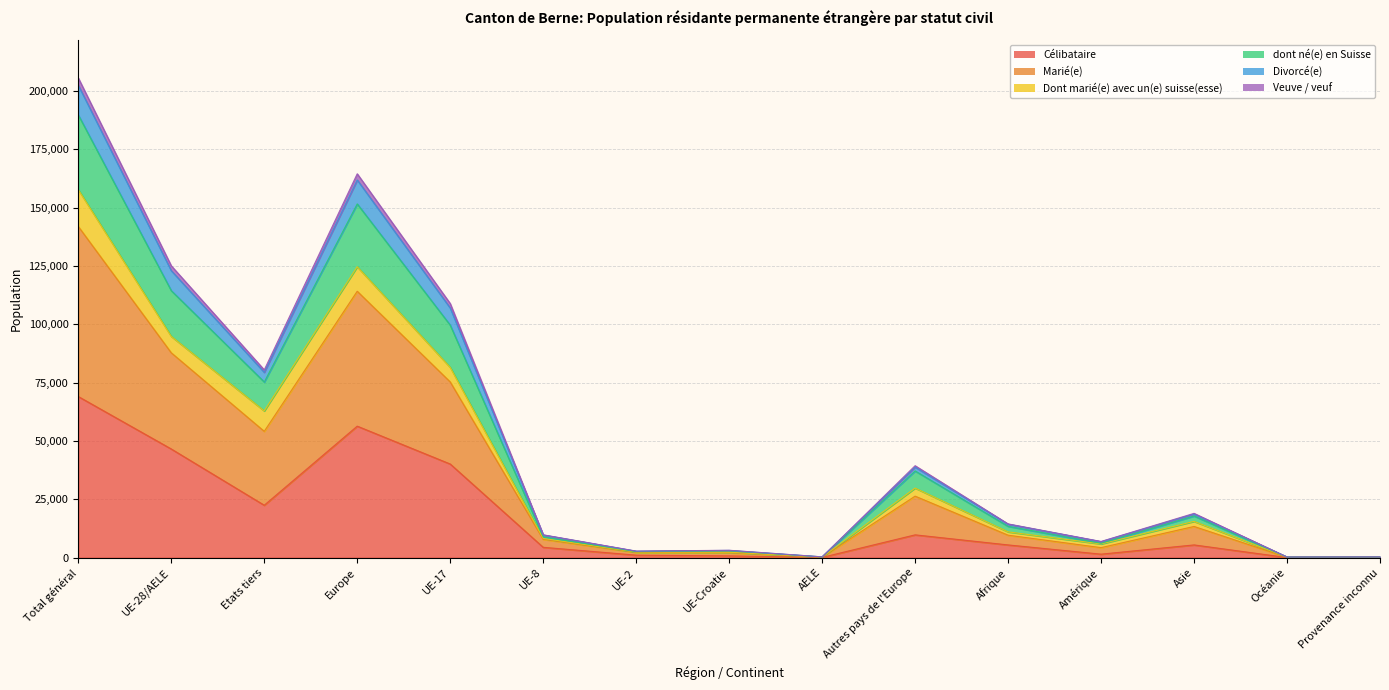

True or false: Veuve / veuf and dont né(e) en Suisse intersect in this chart.

False